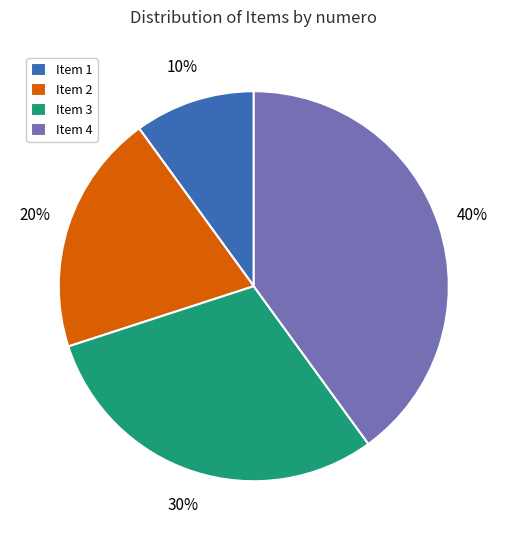

To the nearest percent, what is the average slice percentage?

25%